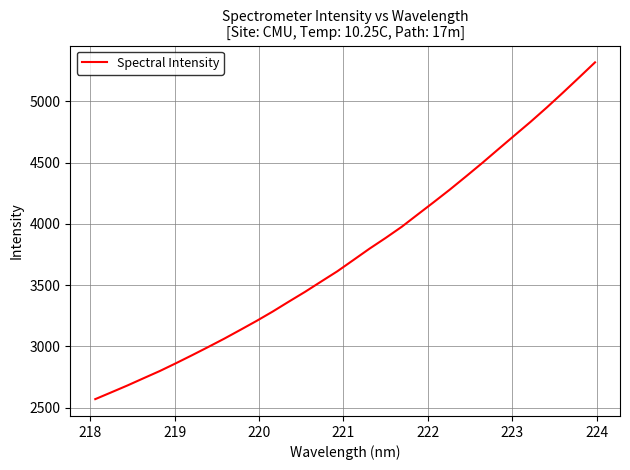

What is the minimum value shown in the chart?

2570.1